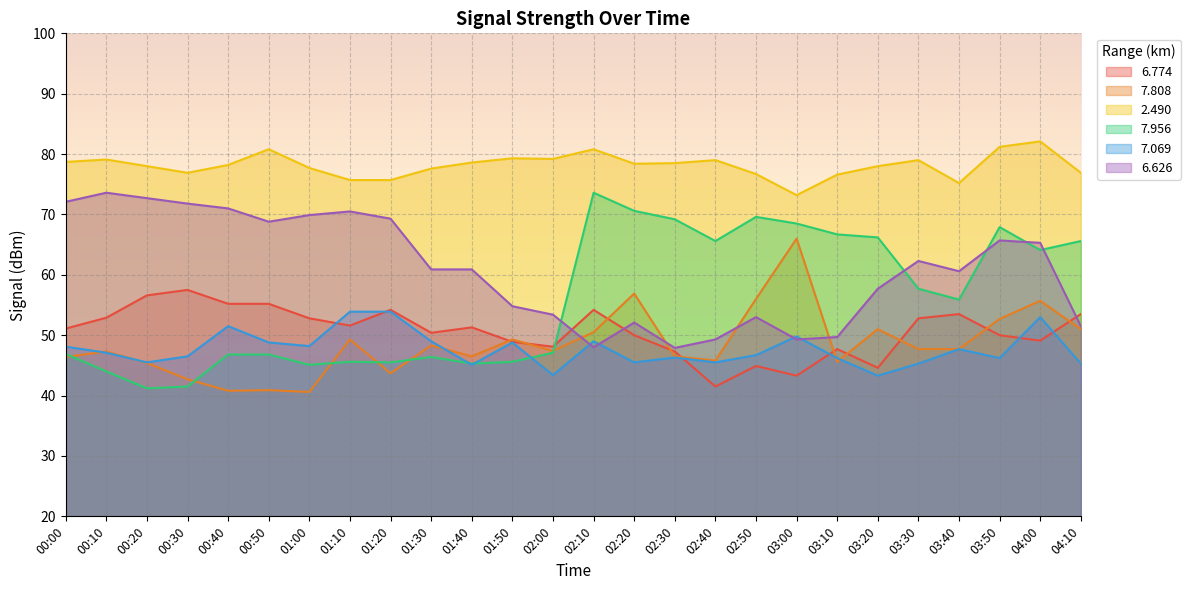

Between which two adjacent categories do   7.069 and   6.626 first intersect?

02:00 and 02:10